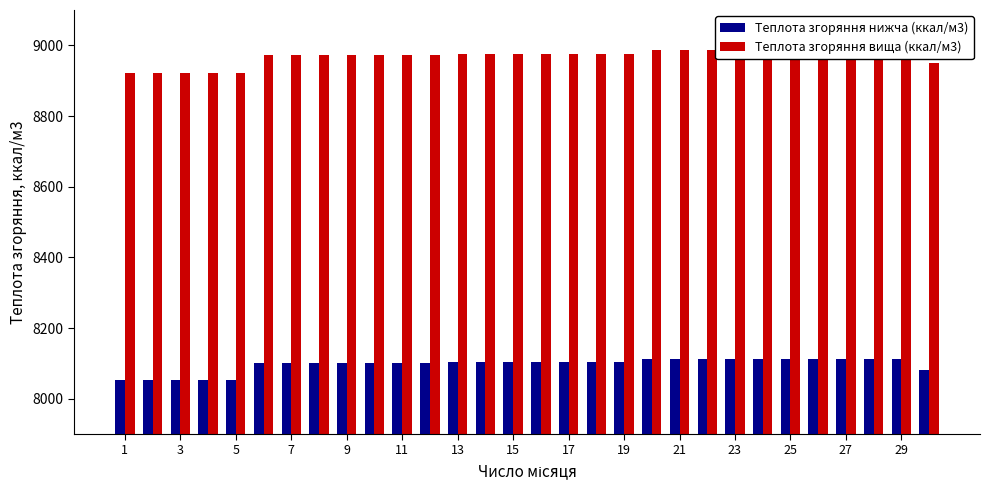

What is the sum of the Теплота згоряння вища (ккал/м3) values at 1 and 27?

17907.2